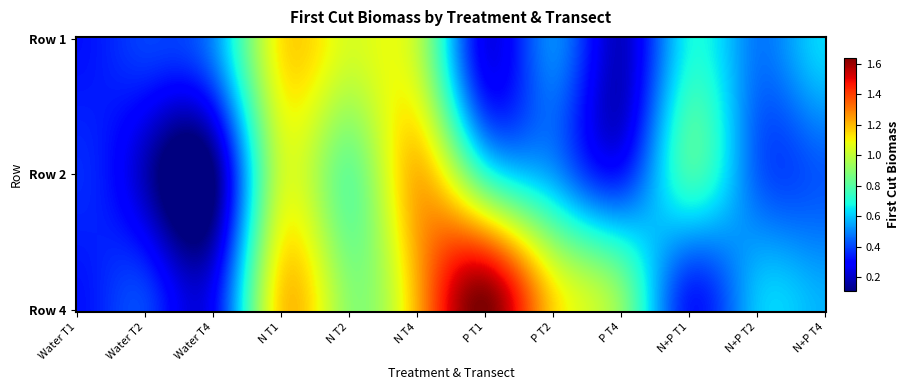

Which series has the largest total across all categories?

Row4